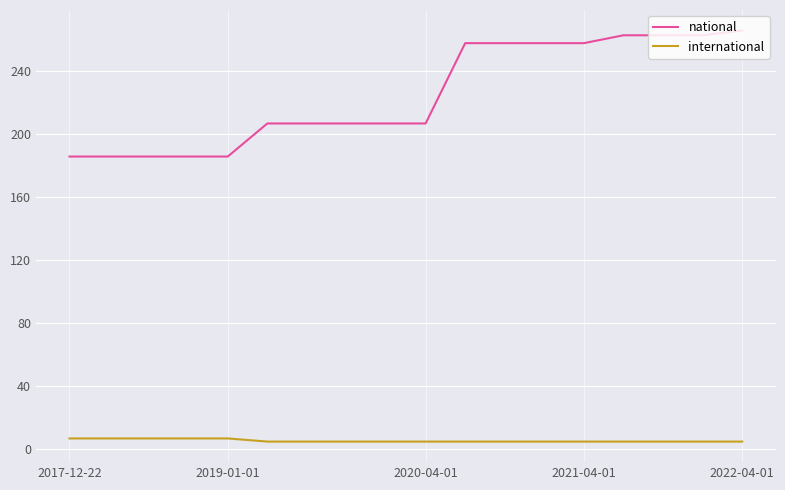

Which series has the largest total across all categories?

national